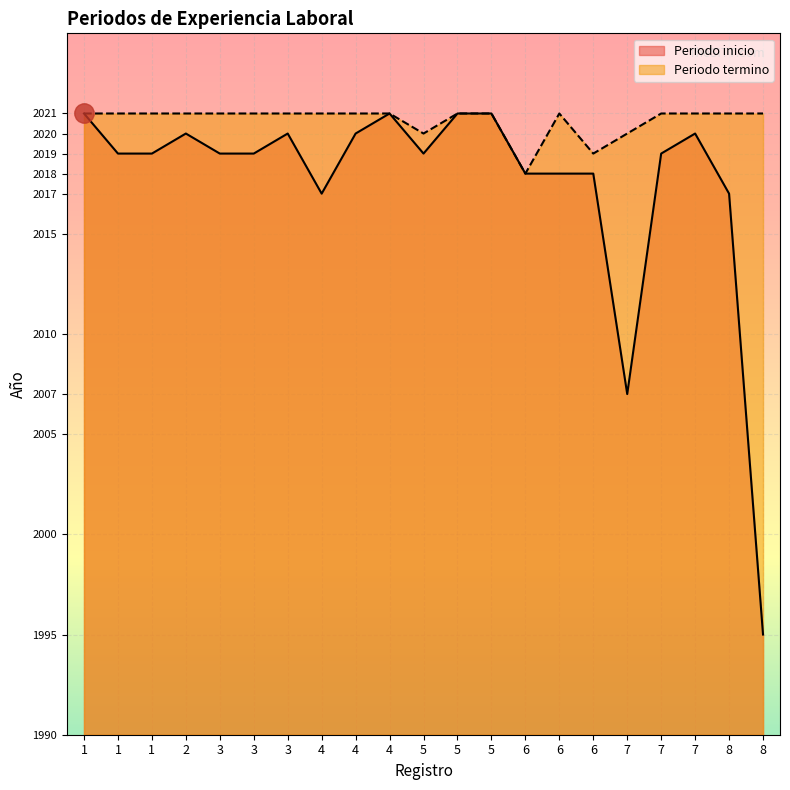

True or false: Periodo inicio has a value of 3369 at 6.

False